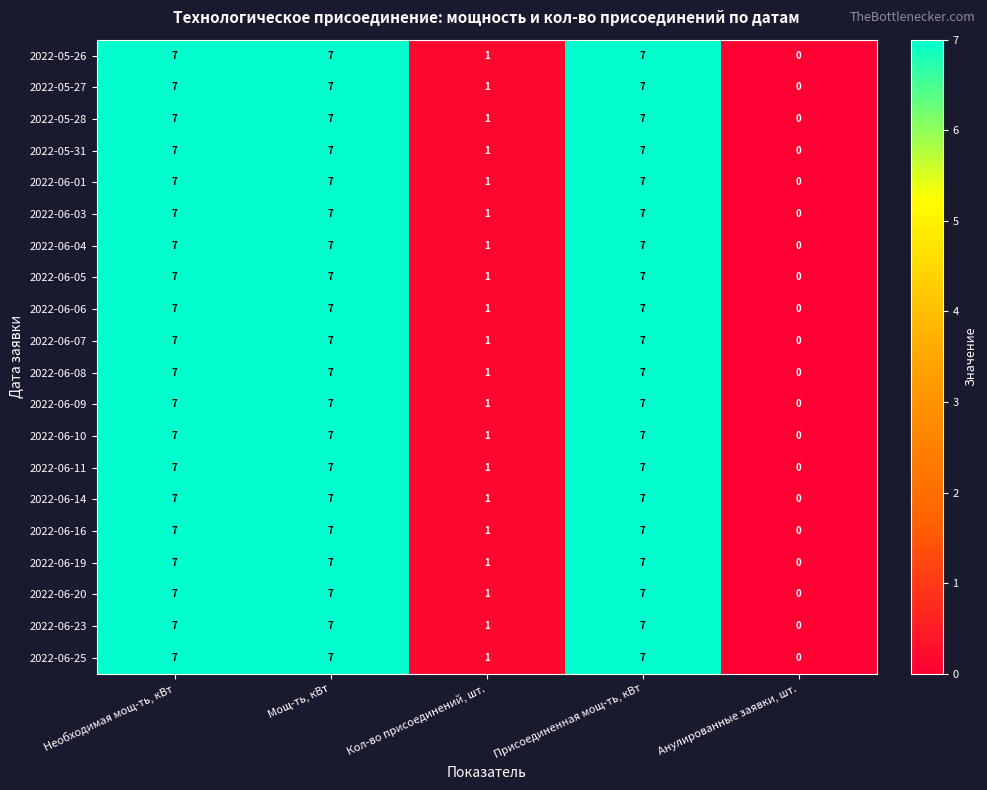

The 2022-06-25 series shows -5 at Анулированные заявки, шт.. True or false?

False